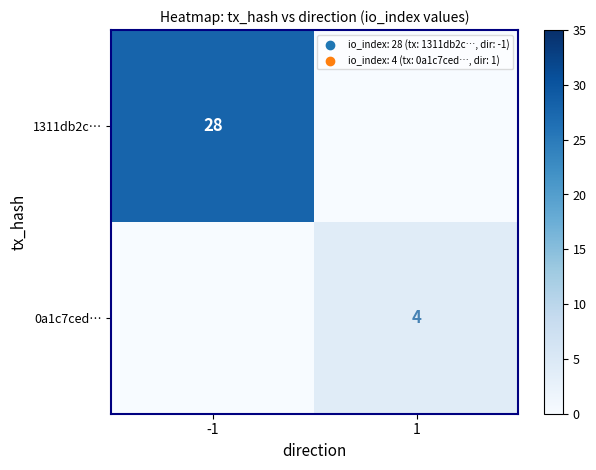

Is it true that 1311db2c… equals 17 at -1?

False